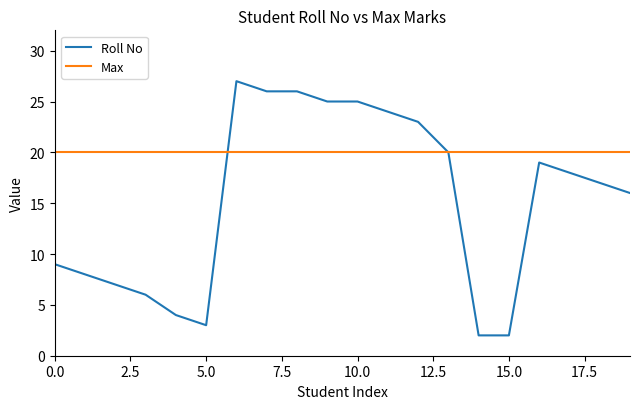

What is the highest value of the Max series?

20